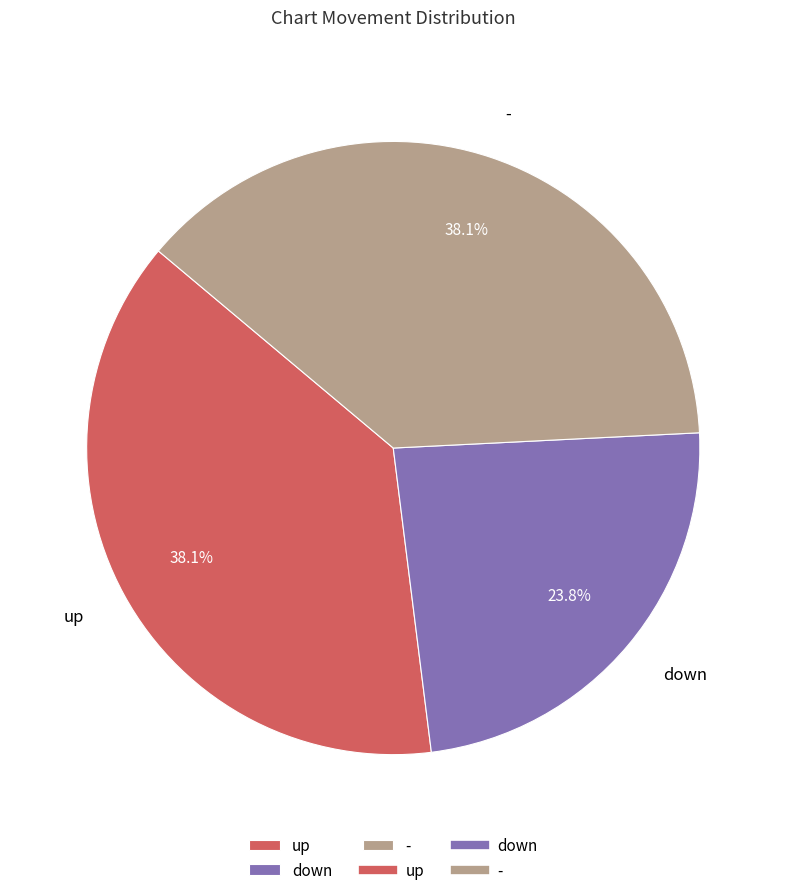

The up slice represents 43% of the pie. True or false?

False